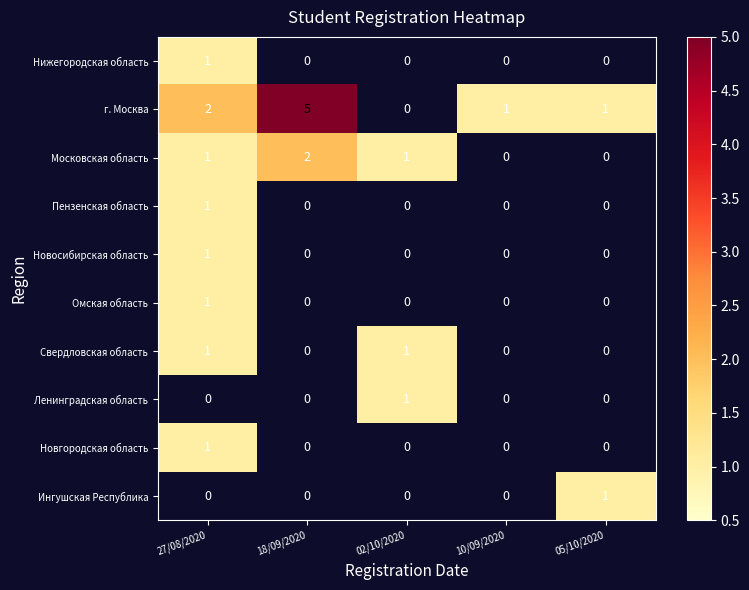

Which series changed the most between 27/08/2020 and 18/09/2020?

г. Москва